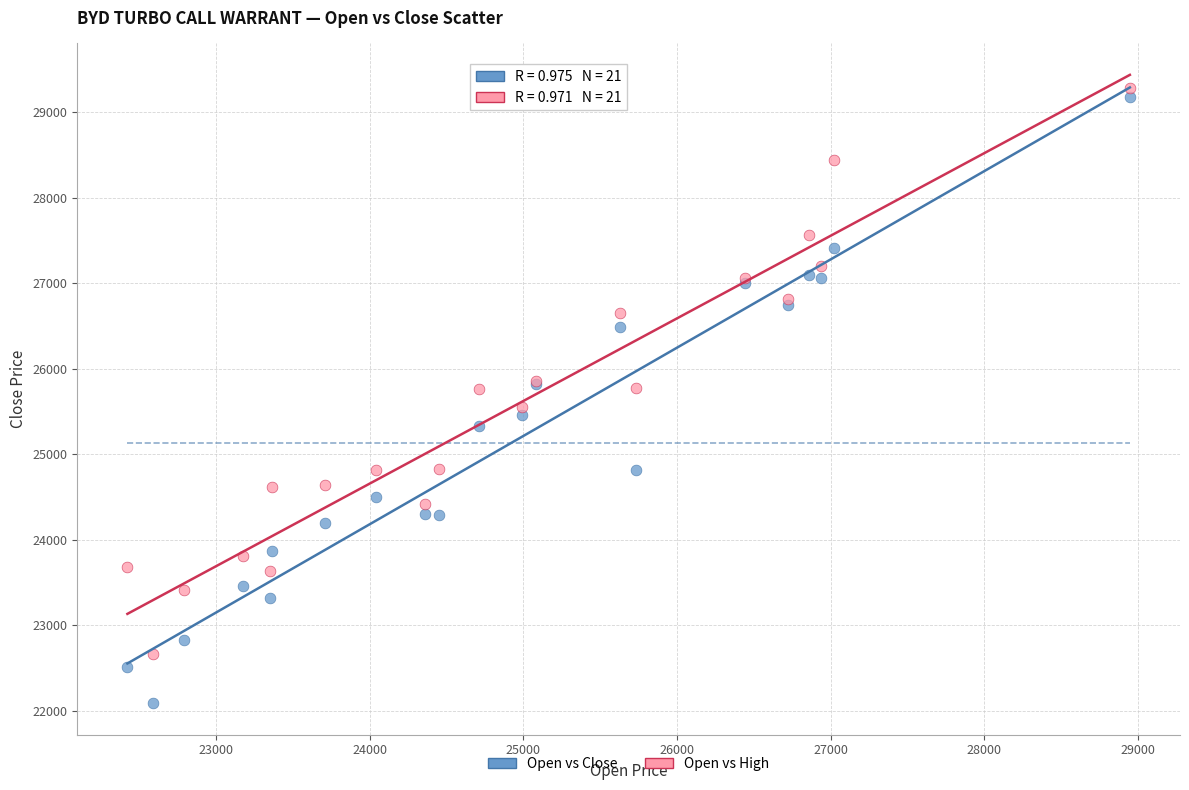

Which series has the largest Y range (max minus min)?

Open vs Close